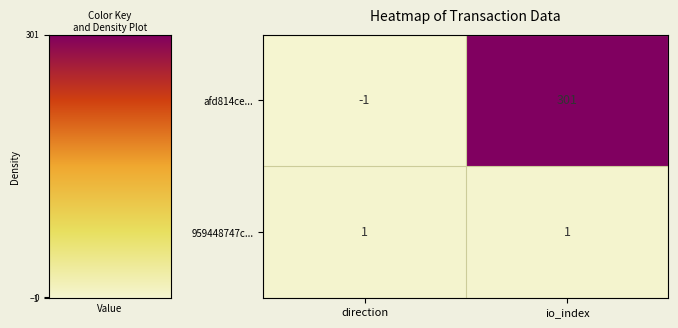

What is the total value across all series at io_index?

302